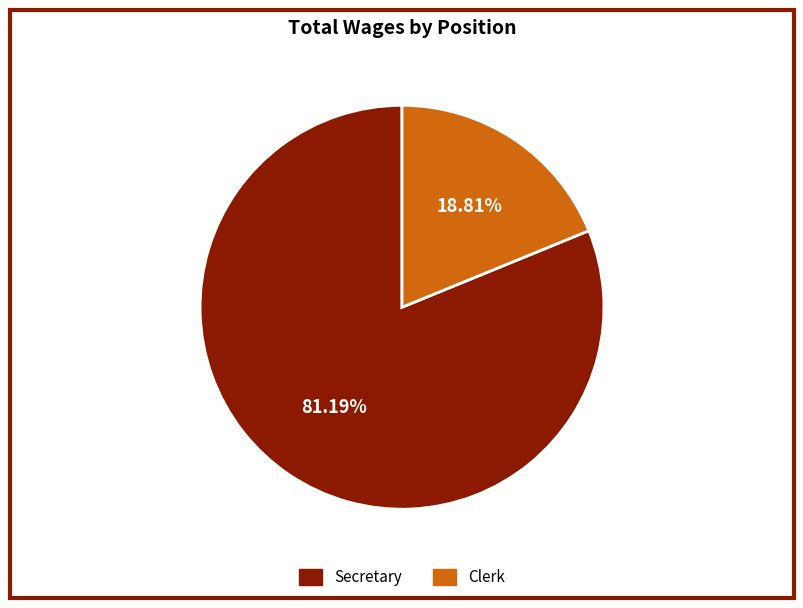

Which category has the biggest portion of the pie?

Secretary